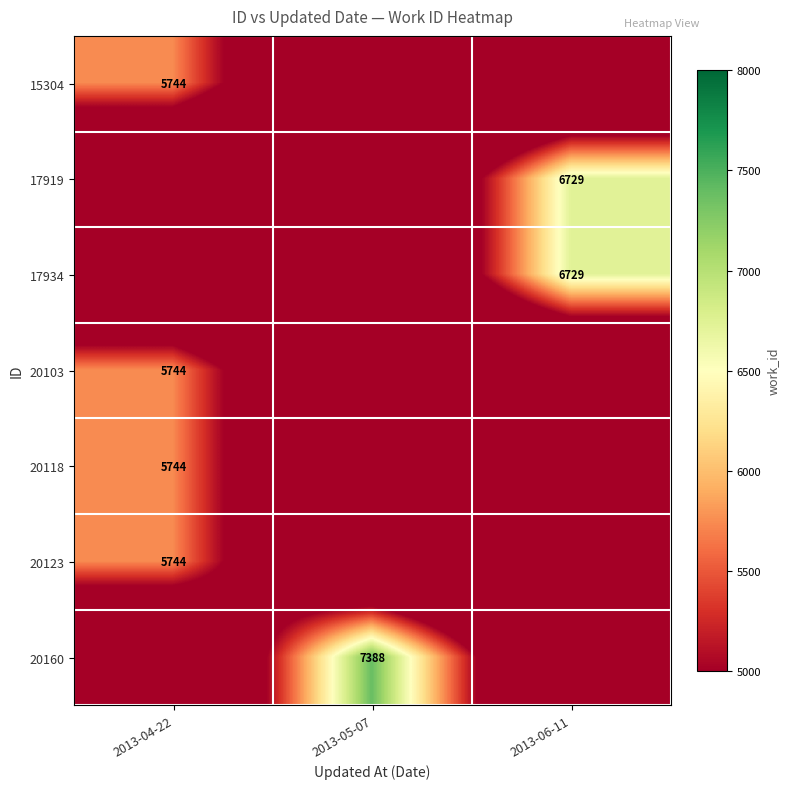

Which has a higher value, 2013-06-11 or 2013-04-22?

2013-04-22